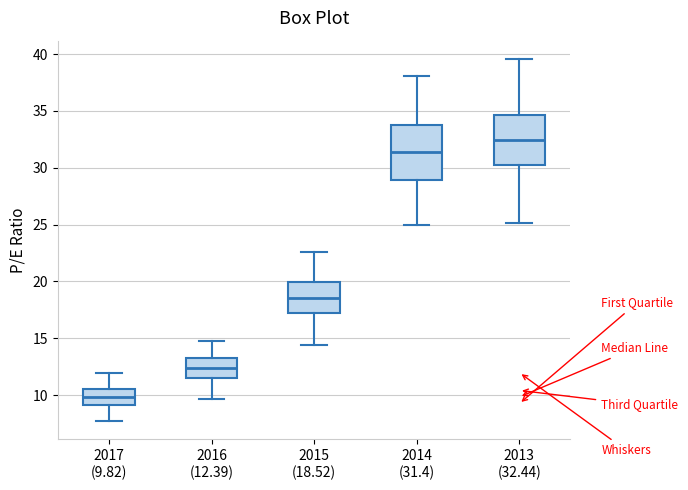

Where does the median line of the box for 2014 (31.4) sit on the y-axis? The values are not printed on the chart, so give them approximately, as read against the axis.

31.5